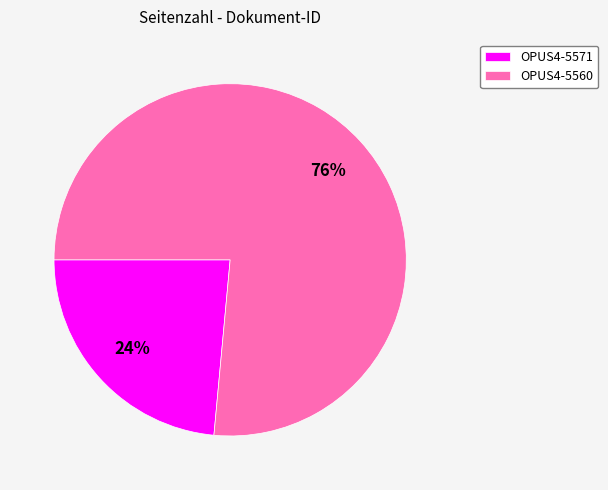

Does OPUS4-5571 represent more than half of the total?

No